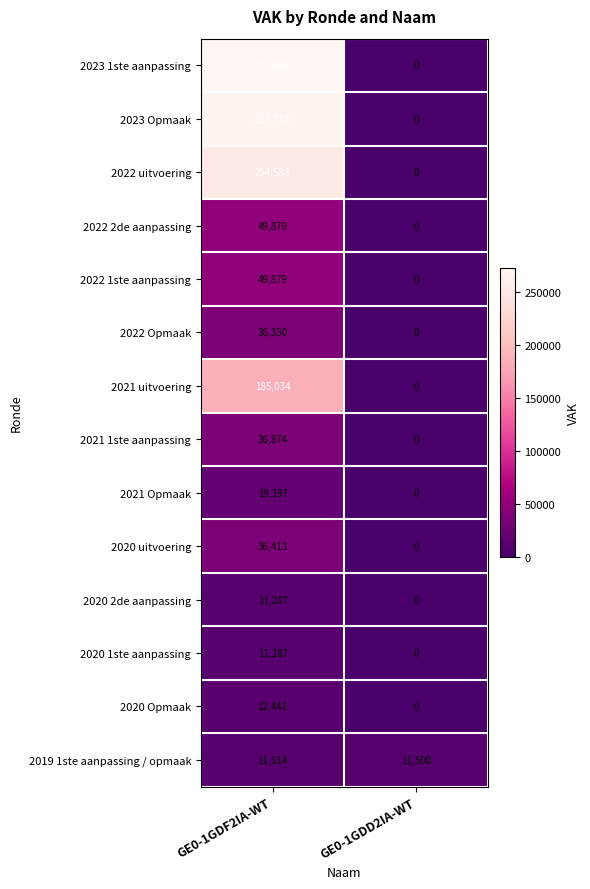

Reading left to right, what are all the values shown in this chart?

2023 1ste aanpassing: GE0-1GDF2IA-WT=272696	GE0-1GDD2IA-WT=0
2023 Opmaak: GE0-1GDF2IA-WT=267773	GE0-1GDD2IA-WT=0
2022 uitvoering: GE0-1GDF2IA-WT=254583	GE0-1GDD2IA-WT=0
2022 2de aanpassing: GE0-1GDF2IA-WT=49879	GE0-1GDD2IA-WT=0
2022 1ste aanpassing: GE0-1GDF2IA-WT=49879	GE0-1GDD2IA-WT=0
2022 Opmaak: GE0-1GDF2IA-WT=36350	GE0-1GDD2IA-WT=0
2021 uitvoering: GE0-1GDF2IA-WT=185034	GE0-1GDD2IA-WT=0
2021 1ste aanpassing: GE0-1GDF2IA-WT=36874	GE0-1GDD2IA-WT=0
2021 Opmaak: GE0-1GDF2IA-WT=19397	GE0-1GDD2IA-WT=0
2020 uitvoering: GE0-1GDF2IA-WT=36413	GE0-1GDD2IA-WT=0
2020 2de aanpassing: GE0-1GDF2IA-WT=11287	GE0-1GDD2IA-WT=0
2020 1ste aanpassing: GE0-1GDF2IA-WT=11287	GE0-1GDD2IA-WT=0
2020 Opmaak: GE0-1GDF2IA-WT=12441	GE0-1GDD2IA-WT=0
2019 1ste aanpassing / opmaak: GE0-1GDF2IA-WT=11614	GE0-1GDD2IA-WT=11500